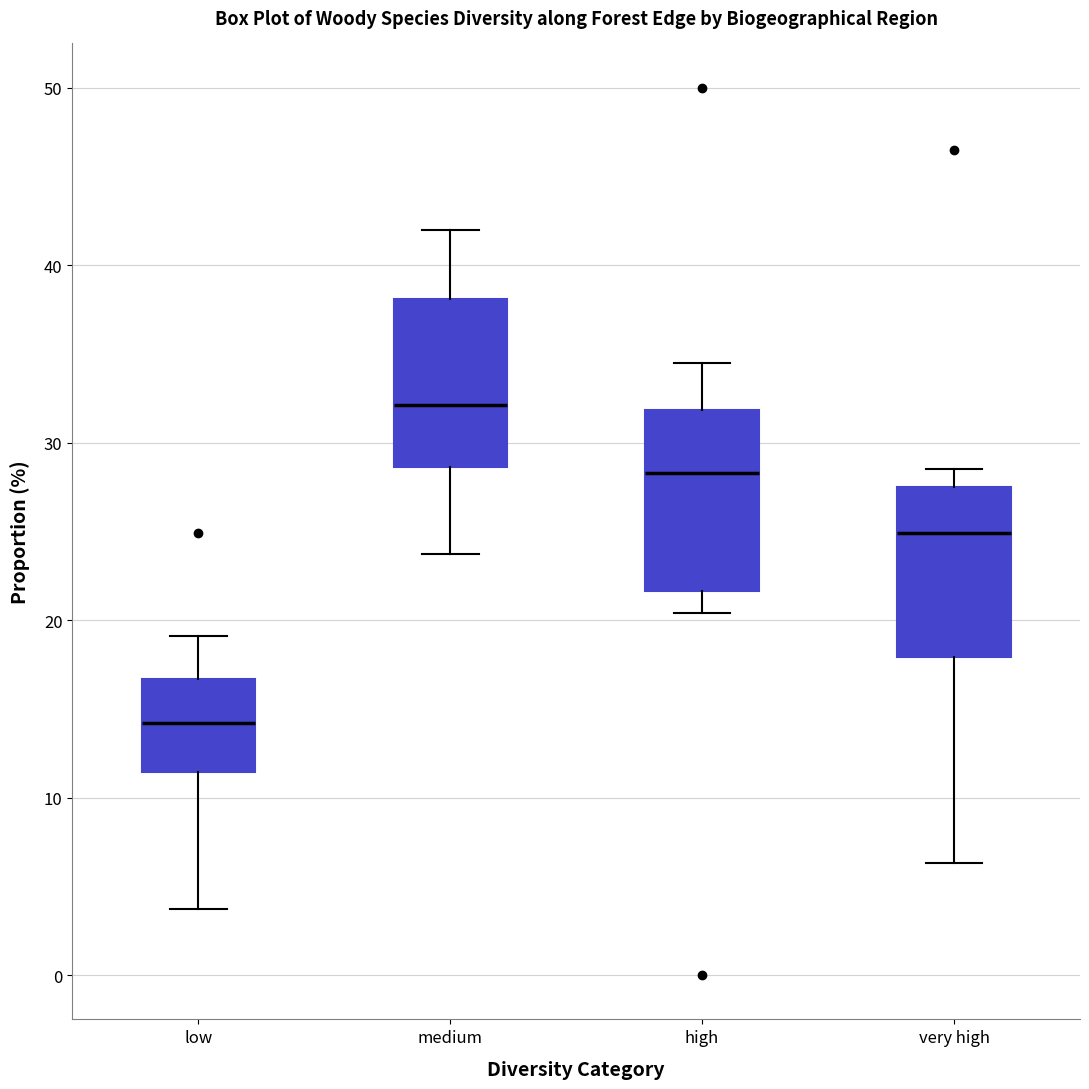

Which box's median line is the highest?

medium